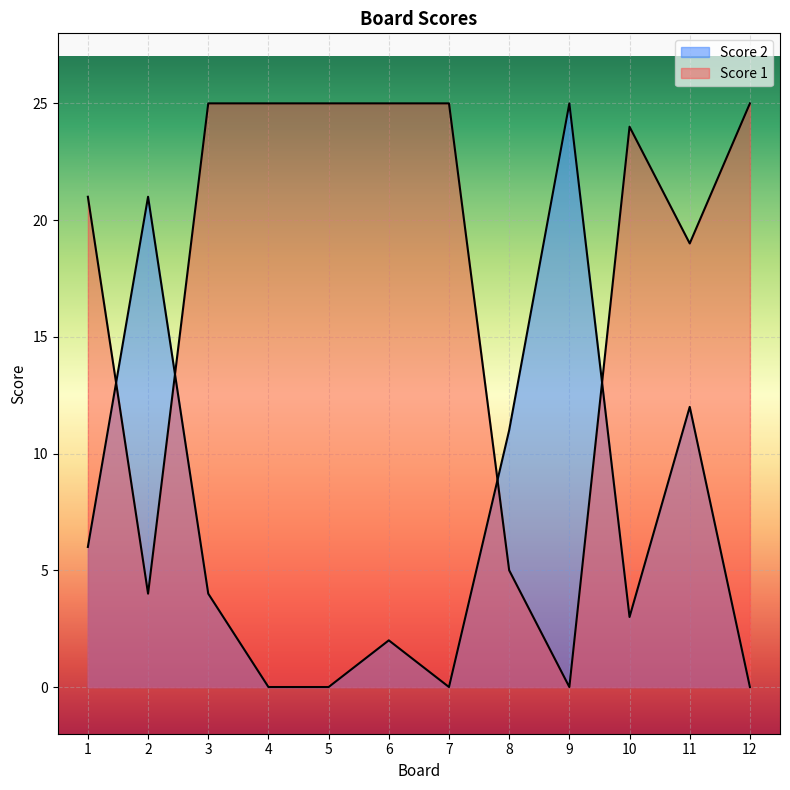

Rank the categories by Score 2 value from highest to lowest.

9, 2, 11, 8, 1, 3, 10, 6, 4, 5, 7, 12